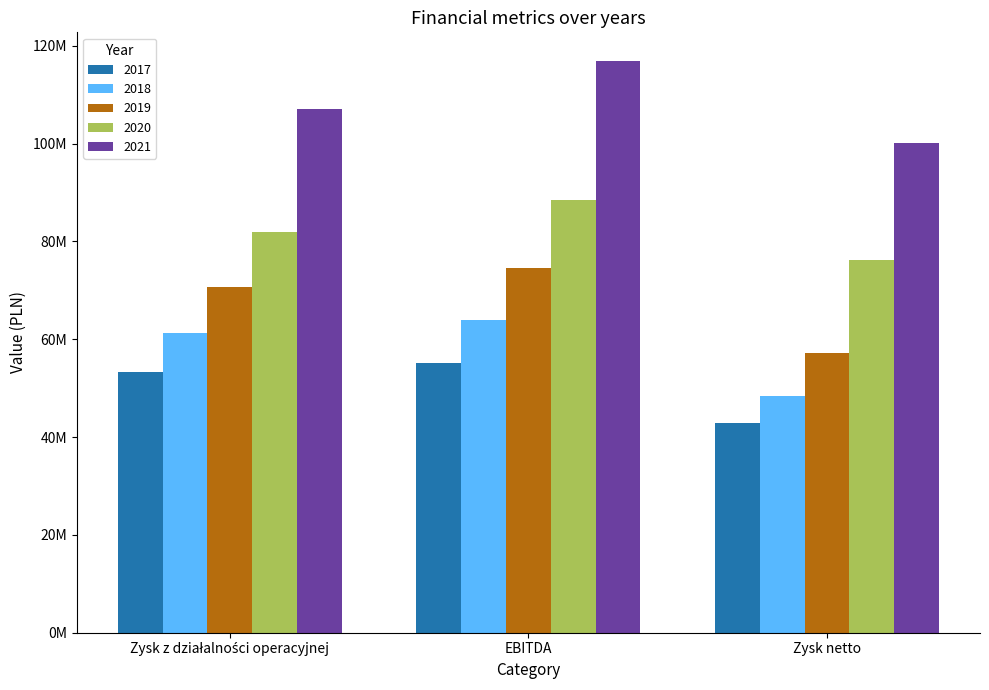

What position from the left is Zysk z działalności operacyjnej?

1